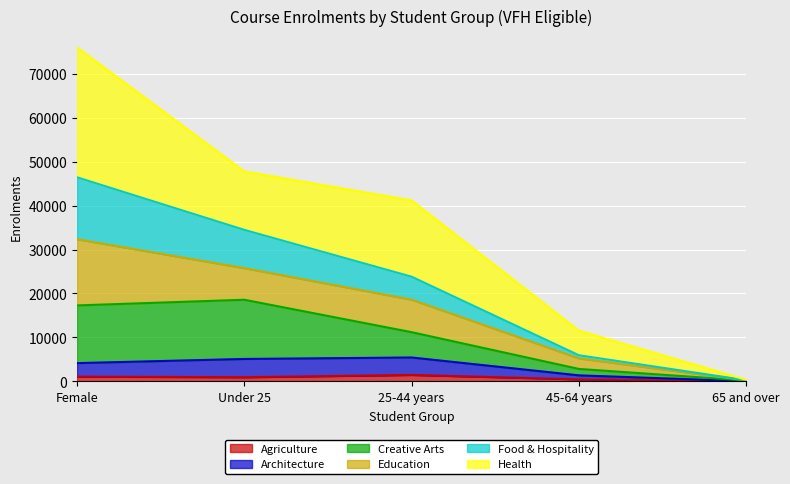

What is the lowest value of the Food & Hospitality series?

266